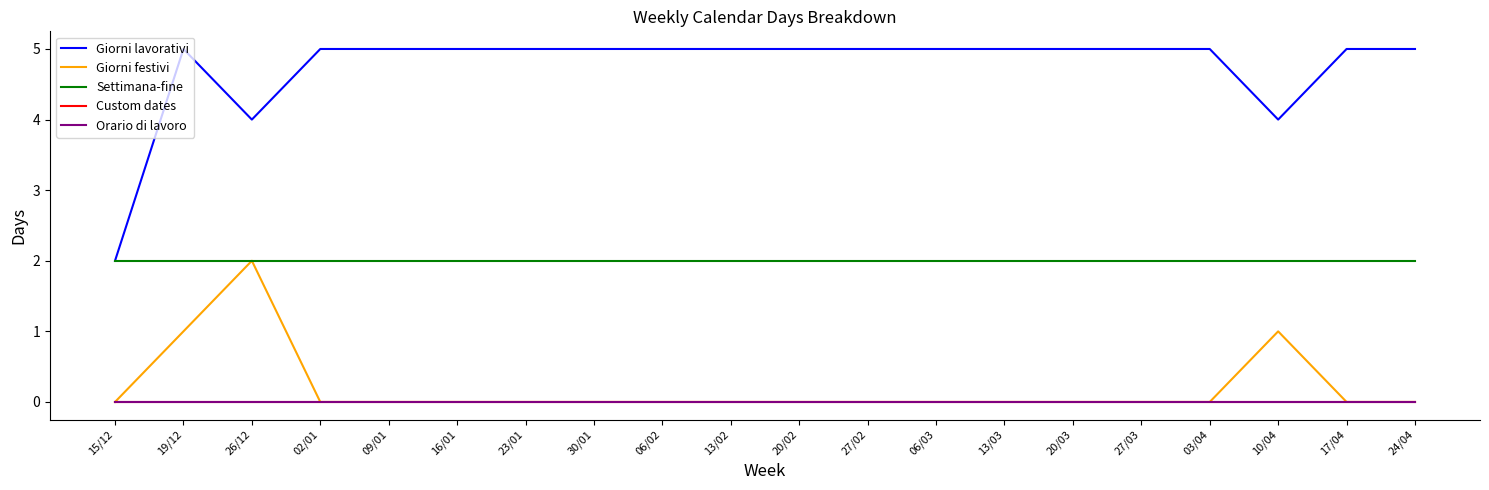

Is it true that Custom dates equals 0 at 20/03?

True